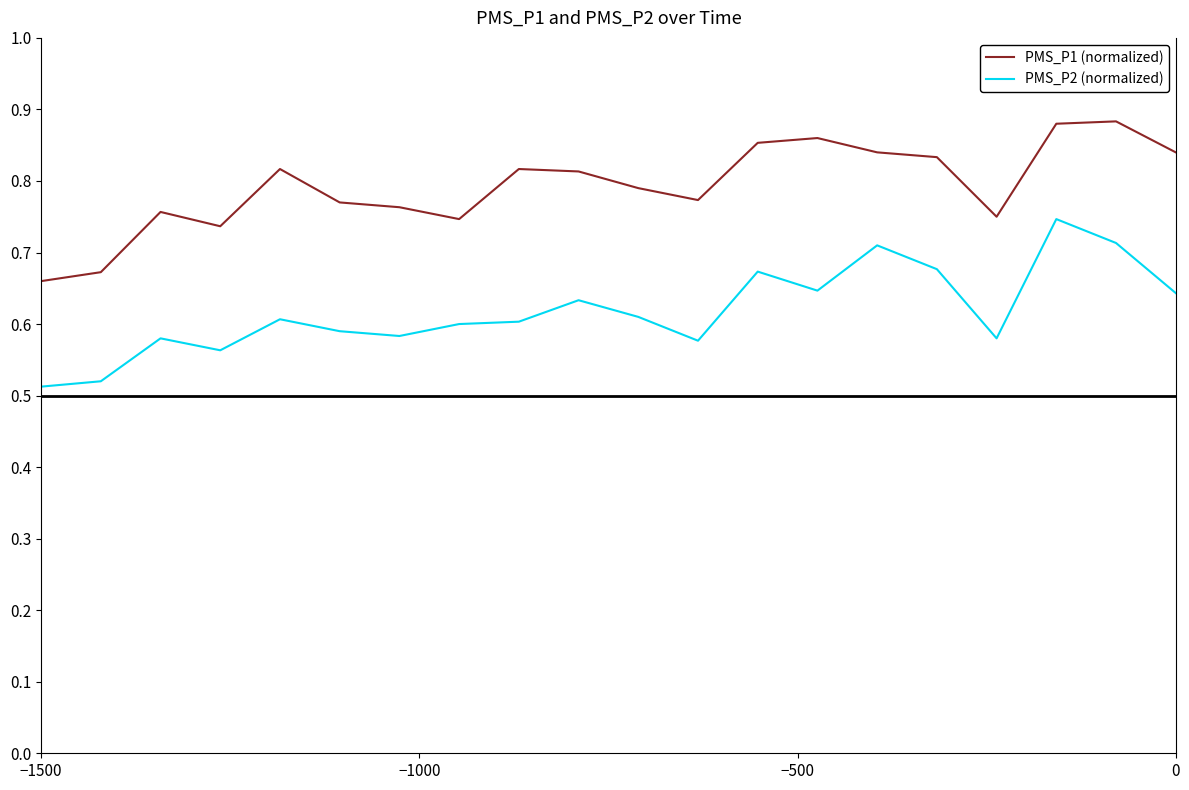

List the series in order of their overall mean, lowest first.

PMS_P2 (normalized), PMS_P1 (normalized)